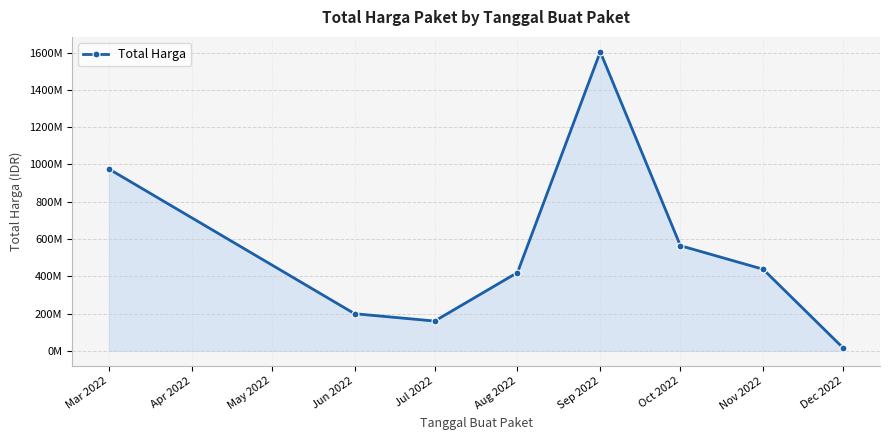

Is this an area chart (filled region under the line)?

Yes